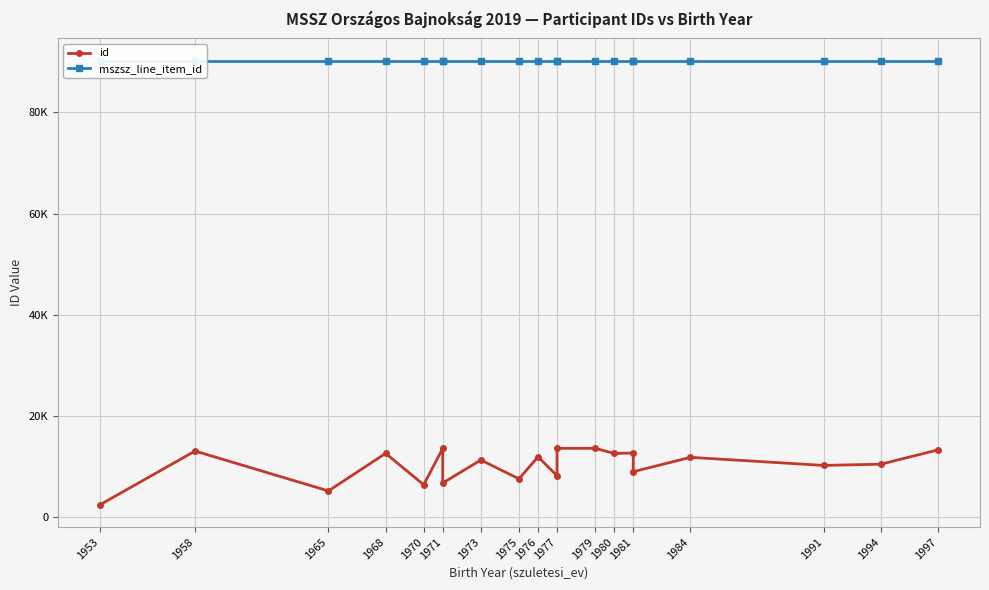

Is the value of id at 1977 greater than the value of mszsz_line_item_id at 1971?

No